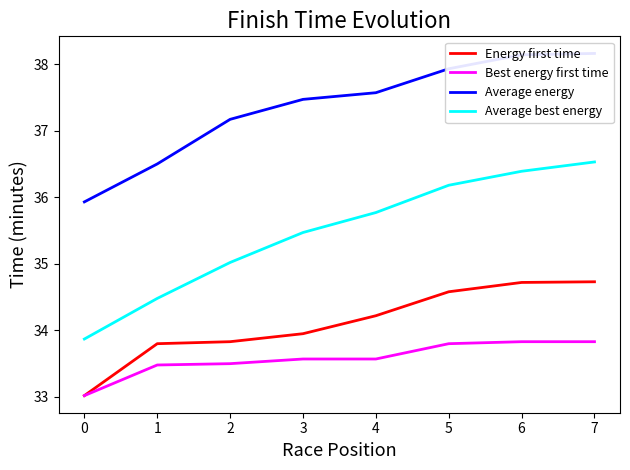

What is the difference between the Best energy first time values at 1 and 4?

0.1